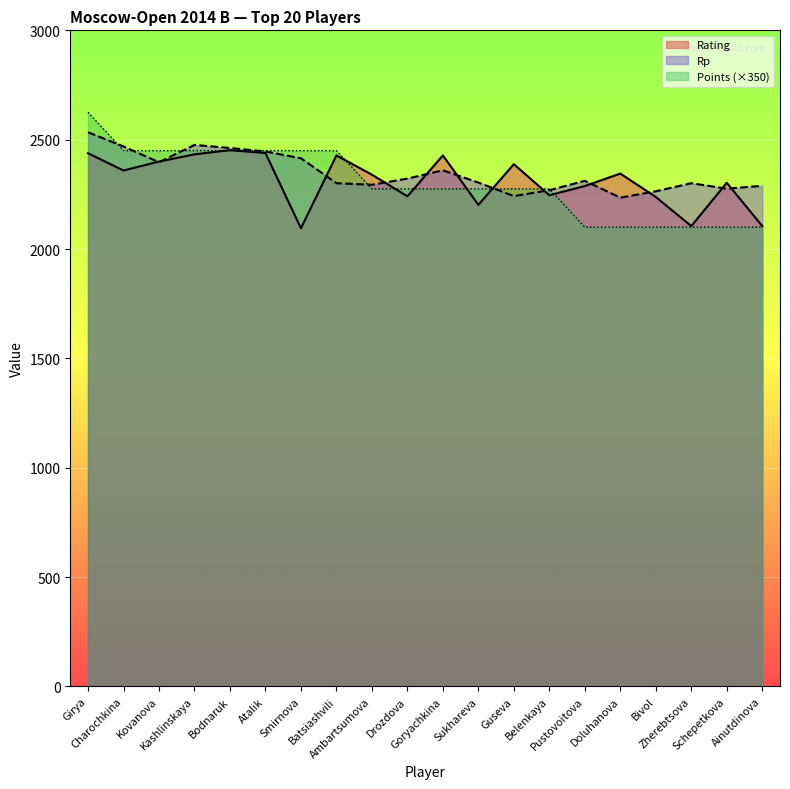

Reading left to right, extract all data points from this chart.

Rating: Girya=2438	Charochkina=2359	Kovanova=2400	Kashlinskaya=2433	Bodnaruk=2452	Atalik=2439	Smirnova=2095	Batsiashvili=2428	Ambartsumova=2340	Drozdova=2241	Goryachkina=2428	Sukhareva=2202	Guseva=2388	Belenkaya=2246	Pustovoitova=2288	Doluhanova=2345	Bivol=2238	Zherebtsova=2105	Schepetkova=2303	Ainutdinova=2105
Points: Girya=2625	Charochkina=2450	Kovanova=2450	Kashlinskaya=2450	Bodnaruk=2450	Atalik=2450	Smirnova=2450	Batsiashvili=2450	Ambartsumova=2275	Drozdova=2275	Goryachkina=2275	Sukhareva=2275	Guseva=2275	Belenkaya=2275	Pustovoitova=2100	Doluhanova=2100	Bivol=2100	Zherebtsova=2100	Schepetkova=2100	Ainutdinova=2100
Rp: Girya=2534	Charochkina=2469	Kovanova=2397	Kashlinskaya=2476	Bodnaruk=2462	Atalik=2446	Smirnova=2415	Batsiashvili=2301	Ambartsumova=2294	Drozdova=2322	Goryachkina=2360	Sukhareva=2304	Guseva=2242	Belenkaya=2269	Pustovoitova=2312	Doluhanova=2235	Bivol=2264	Zherebtsova=2301	Schepetkova=2276	Ainutdinova=2289